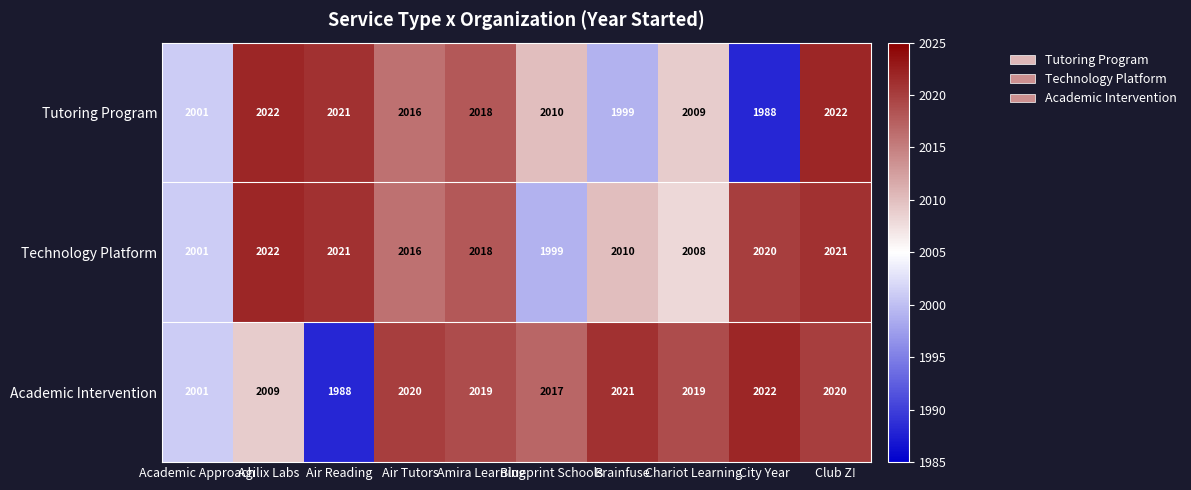

How many data points does each series have?

10